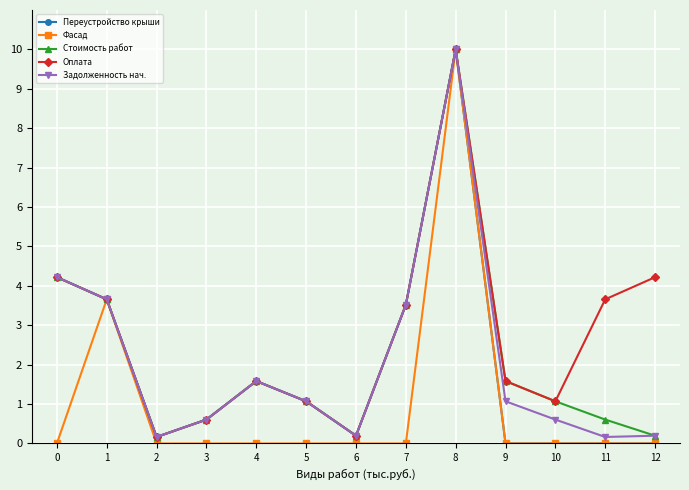

Is it true that Задолженность нач. equals 6.4 at 1?

False